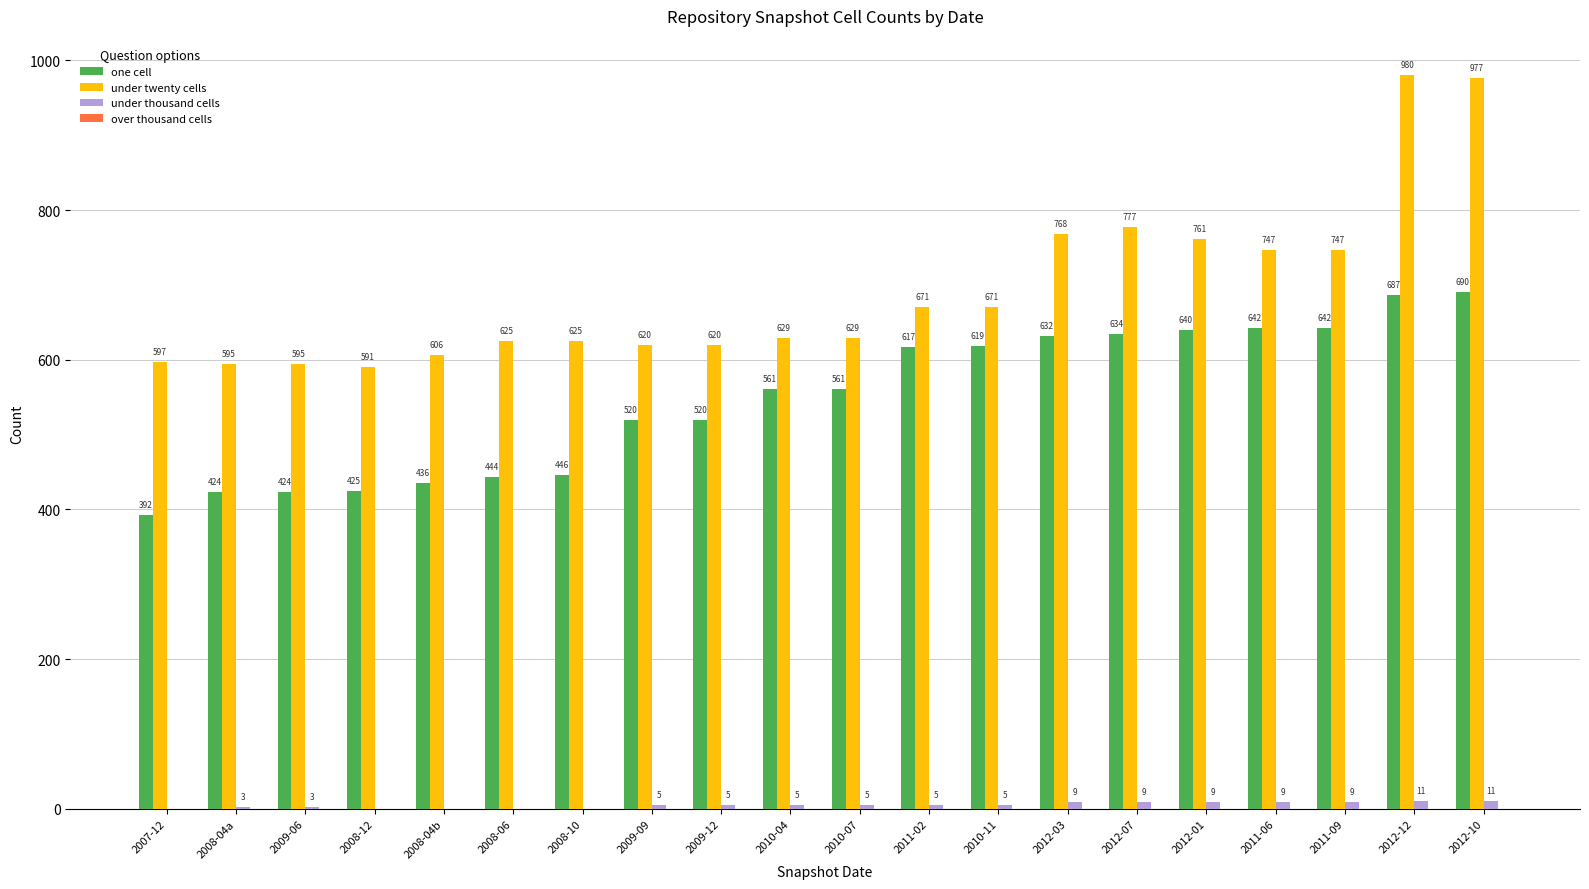

Are the bars horizontal?

No